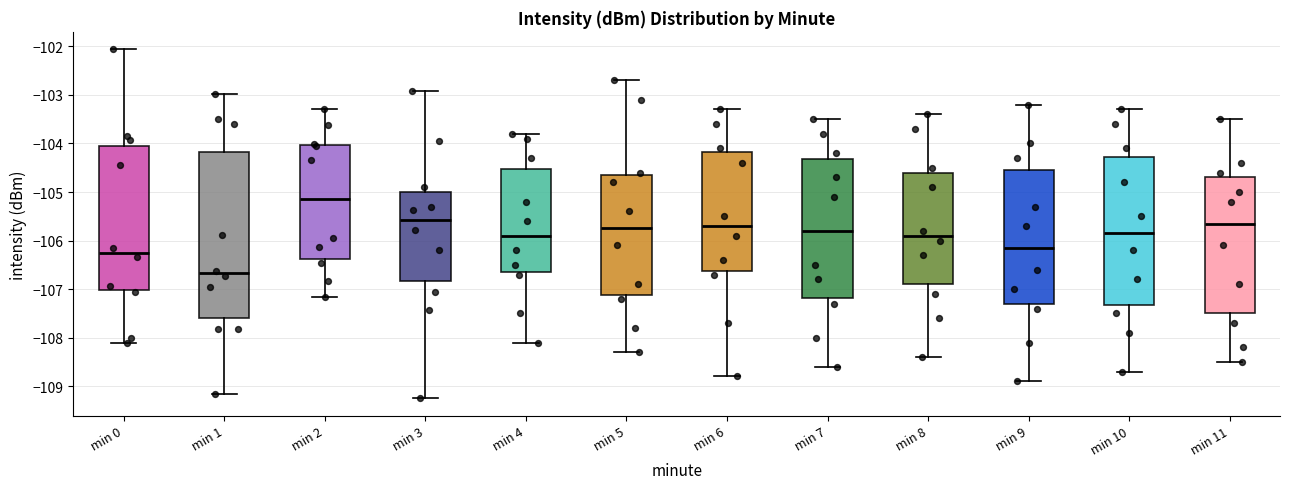

Which box is the tallest, from its lower edge to its upper edge?

min 1